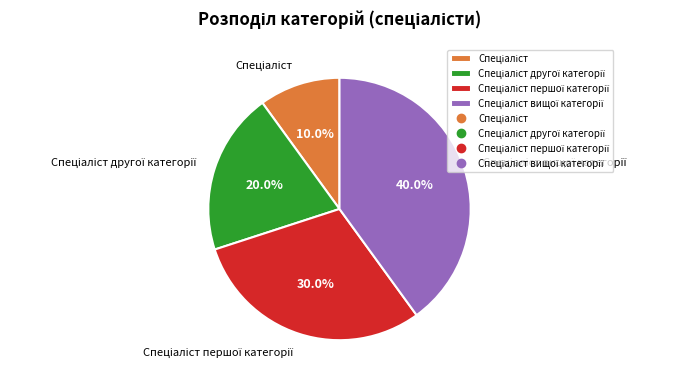

Is there a majority slice in this chart?

No